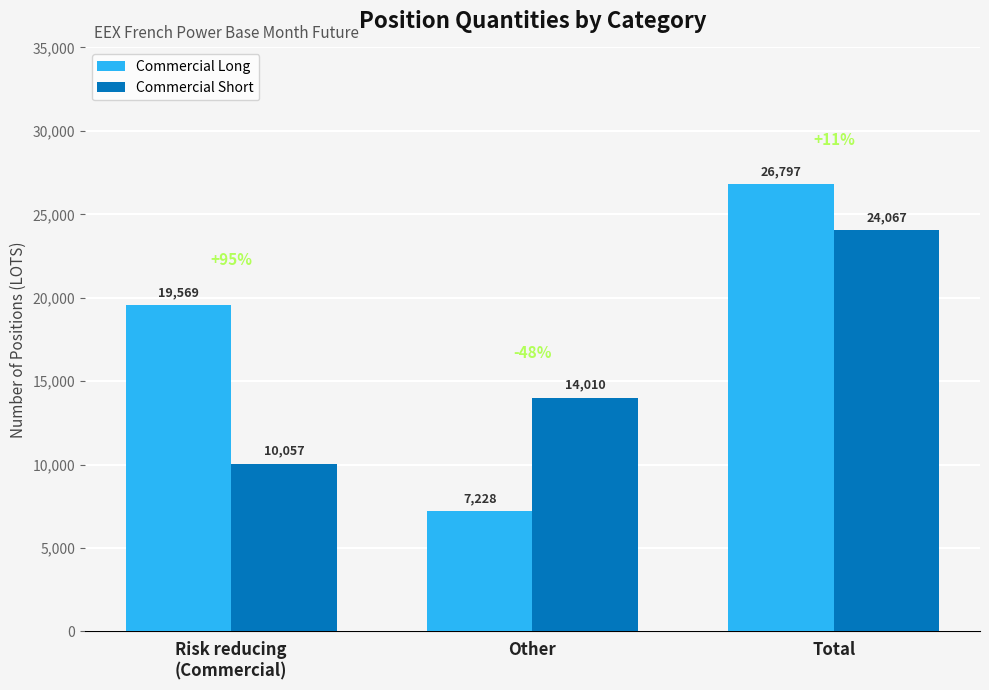

At which category is the sum across all series the highest?

Total